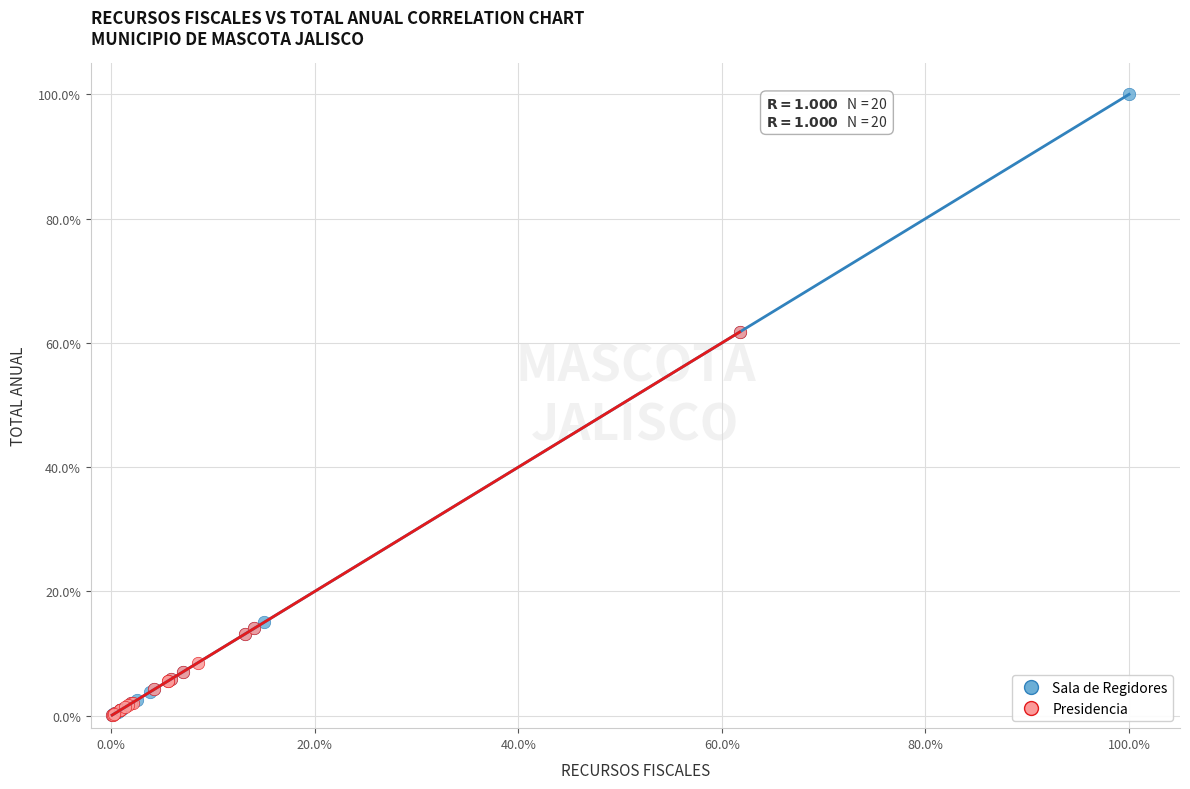

What are all the series names shown in the legend?

Sala de Regidores, Presidencia